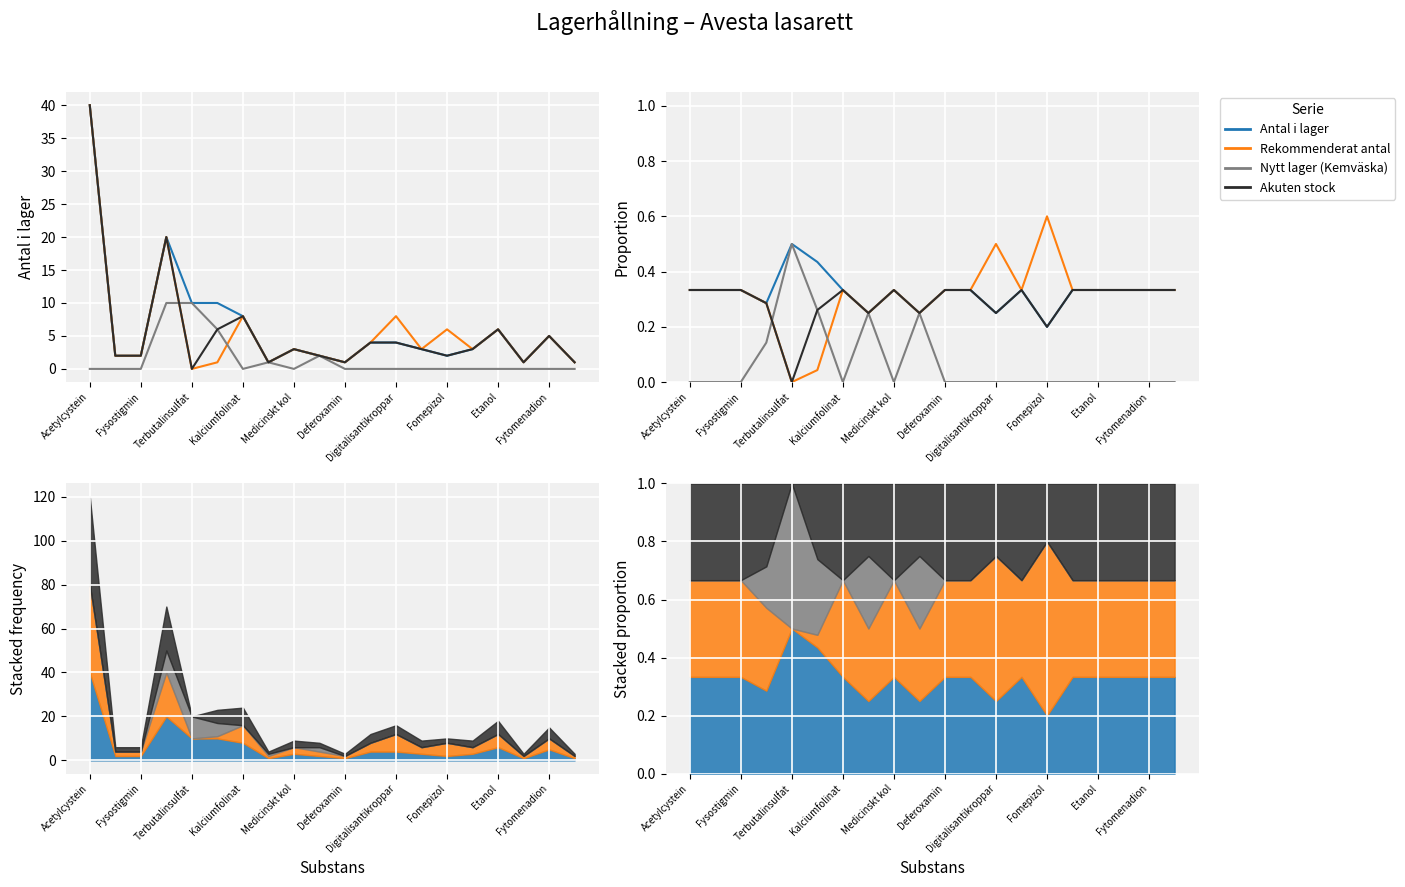

Which series changed the most between Acetylcystein and Fomepizol?

Nytt lager (Kemväska)